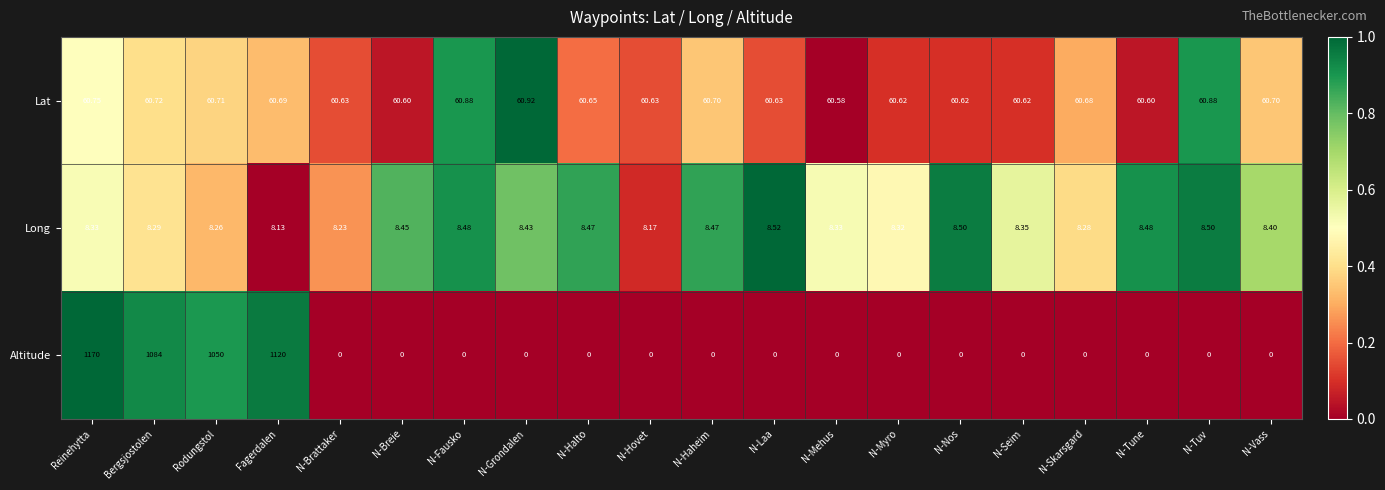

Which series changed the most between Bergsjostolen and N-Breie?

Altitude